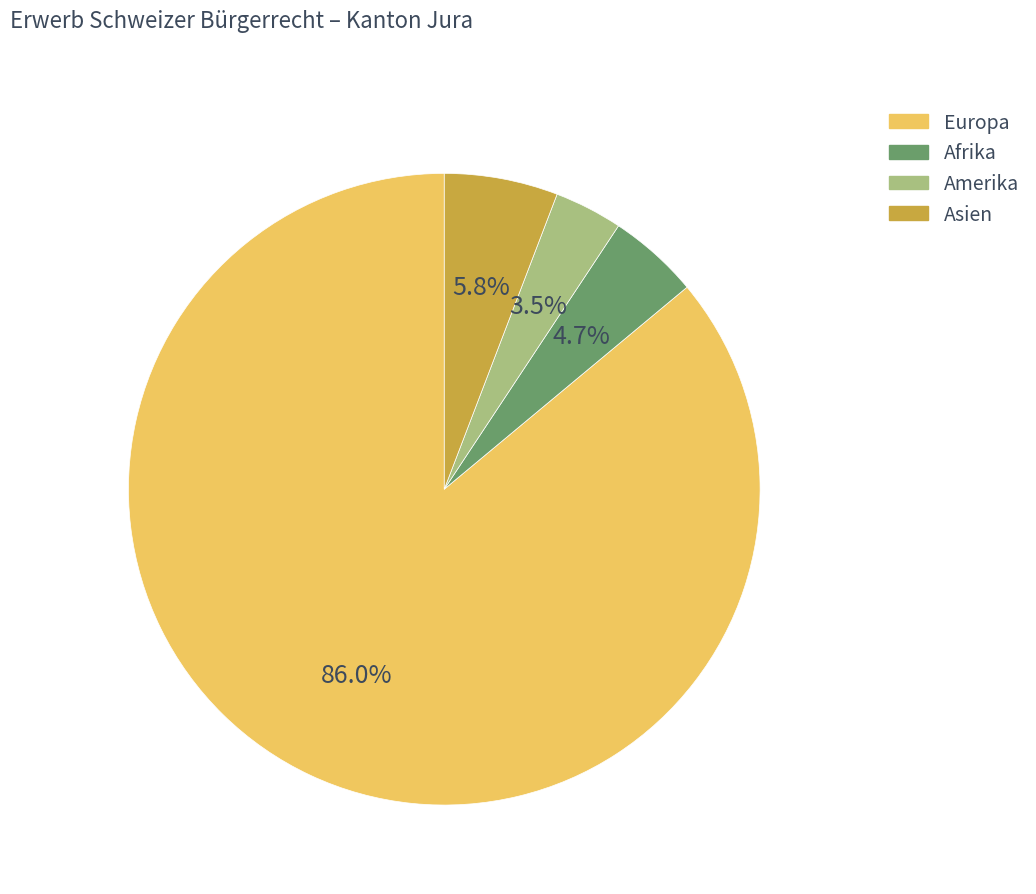

How many slices are in this pie chart?

4